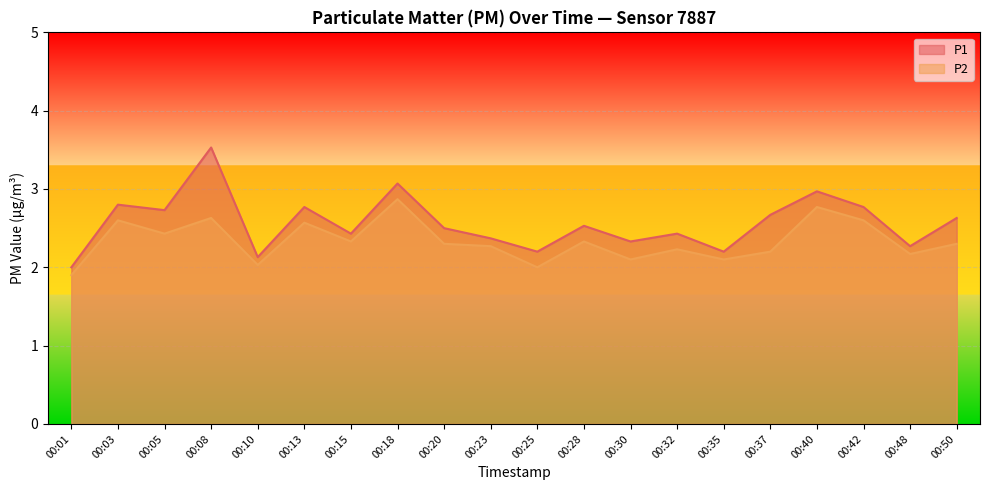

At which category does P1 reach its first local valley?

00:05